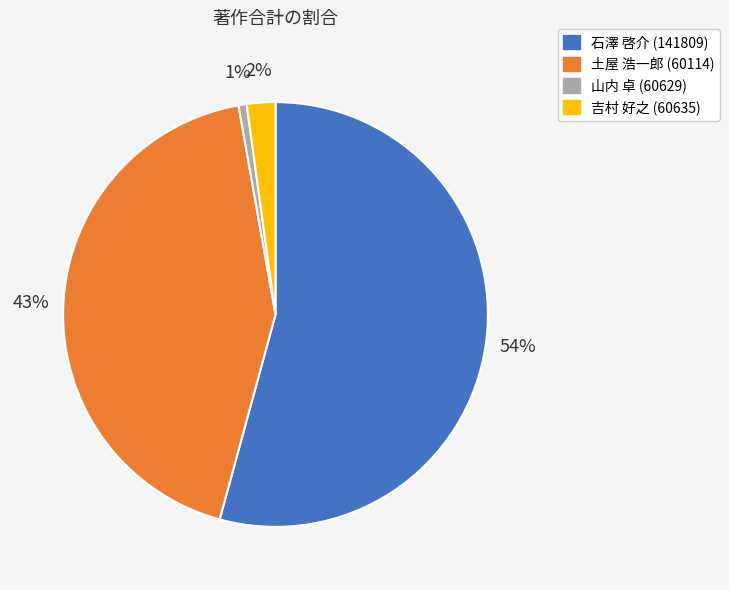

Does 土屋 浩一郎 (60114) represent more than half of the total?

No